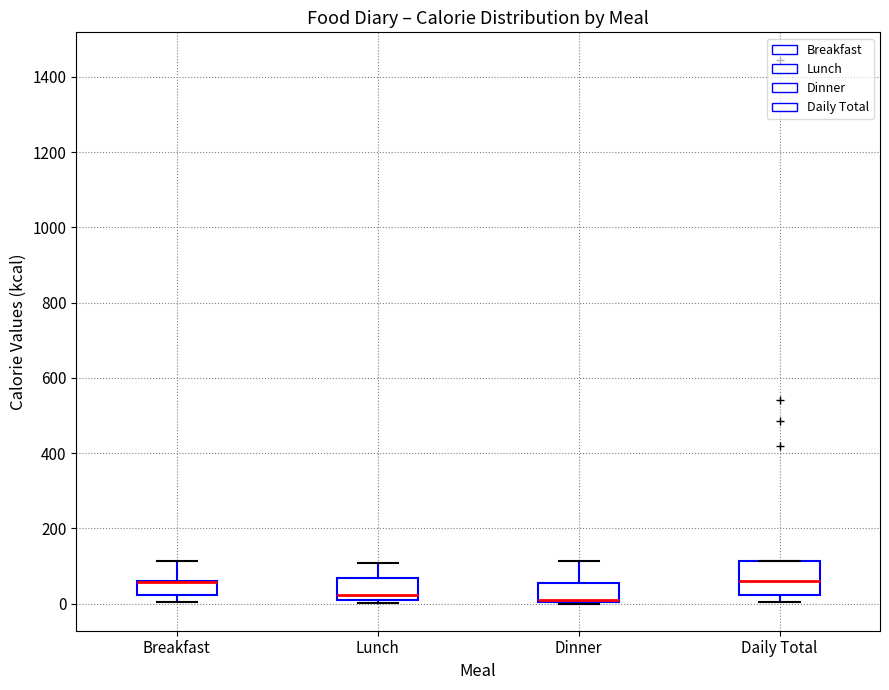

Which box is the tallest, from its lower edge to its upper edge?

Daily Total